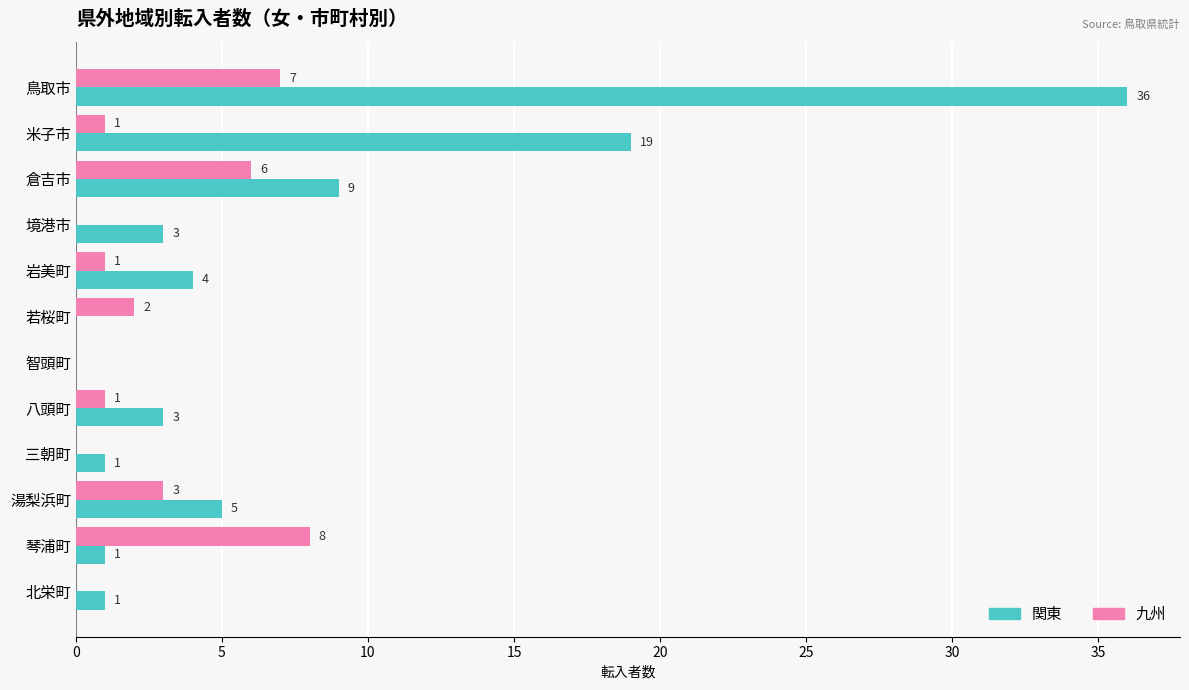

Where is 九州 nearest to the value 4?

湯梨浜町